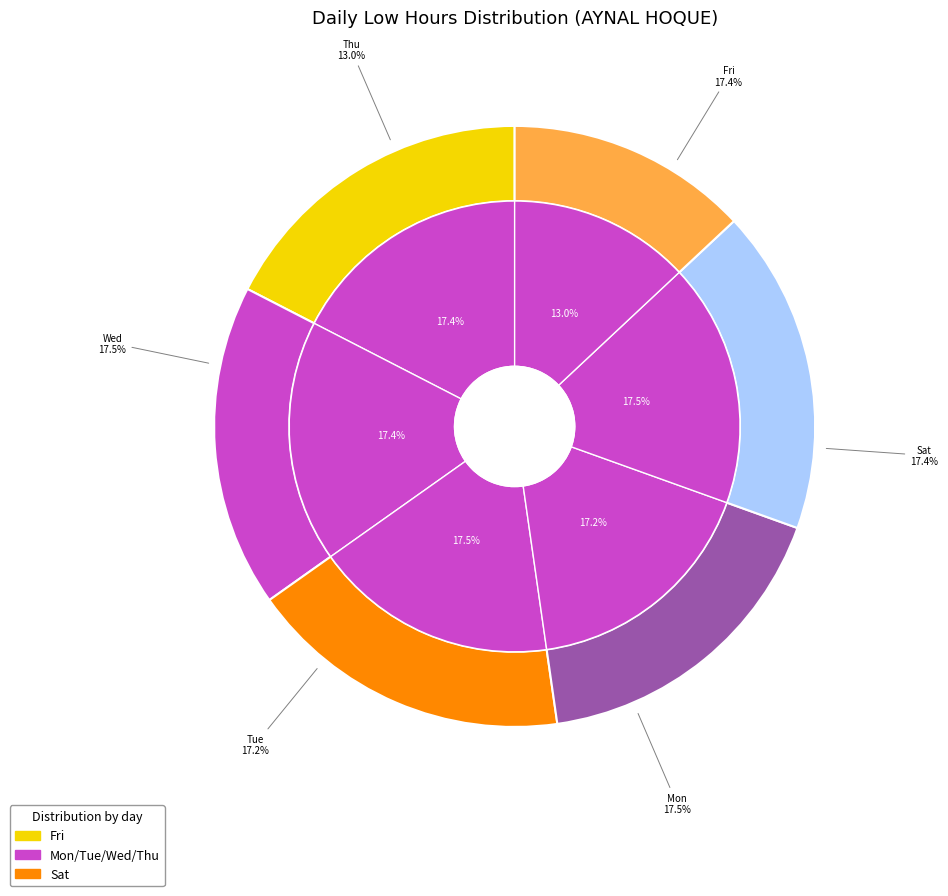

Is Tue the majority of the pie?

No